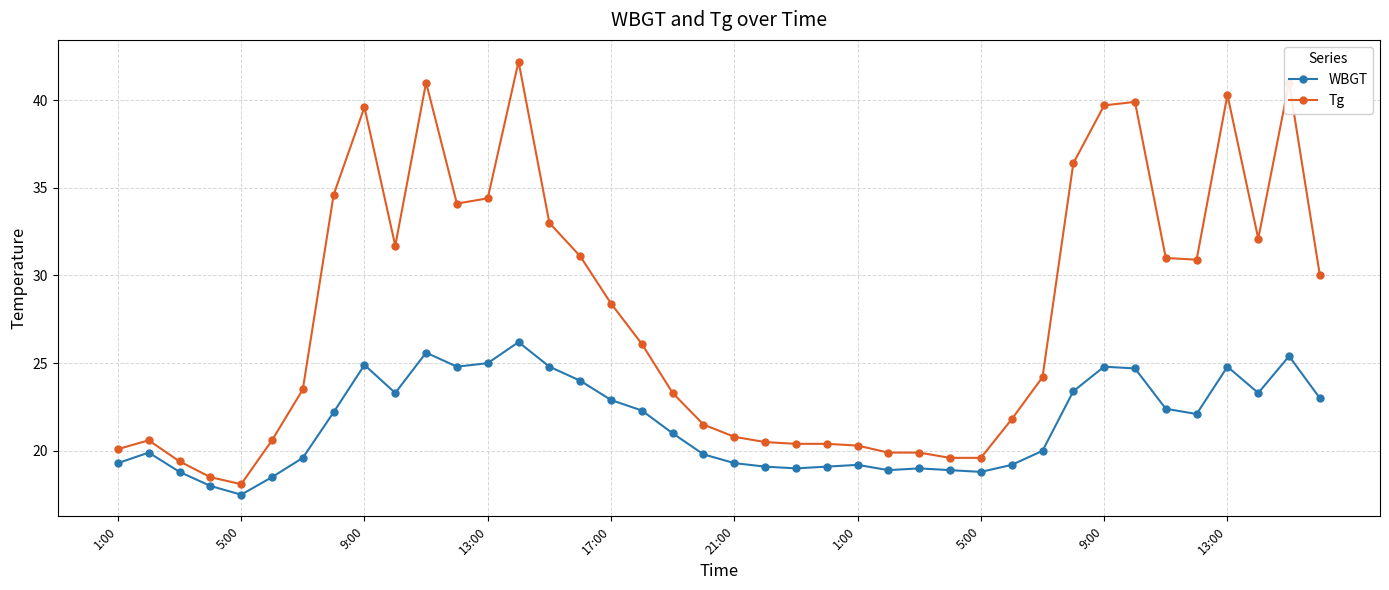

Rank the series by their average value, from lowest to highest.

WBGT, Tg